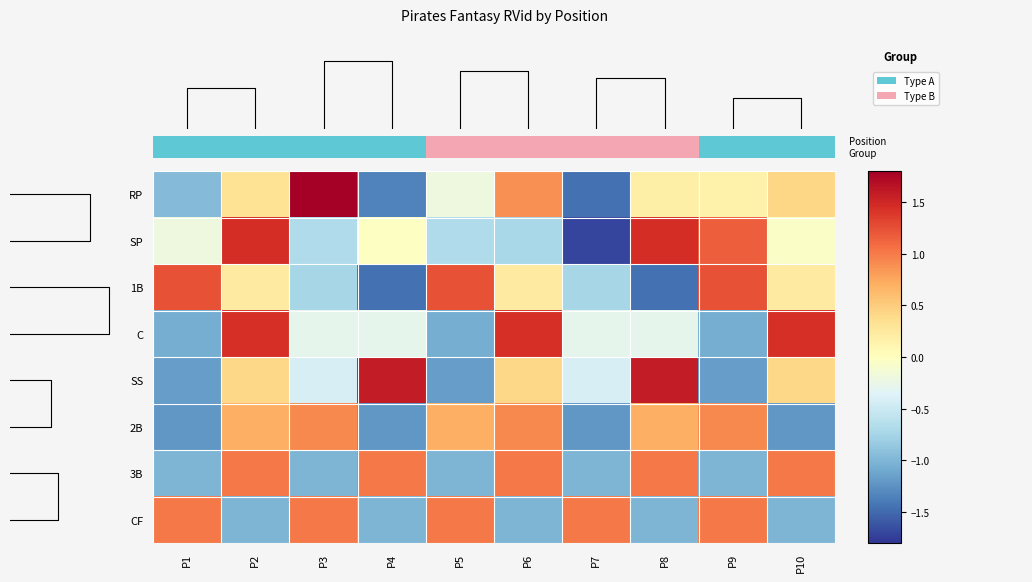

How many values in CF are below zero?

5